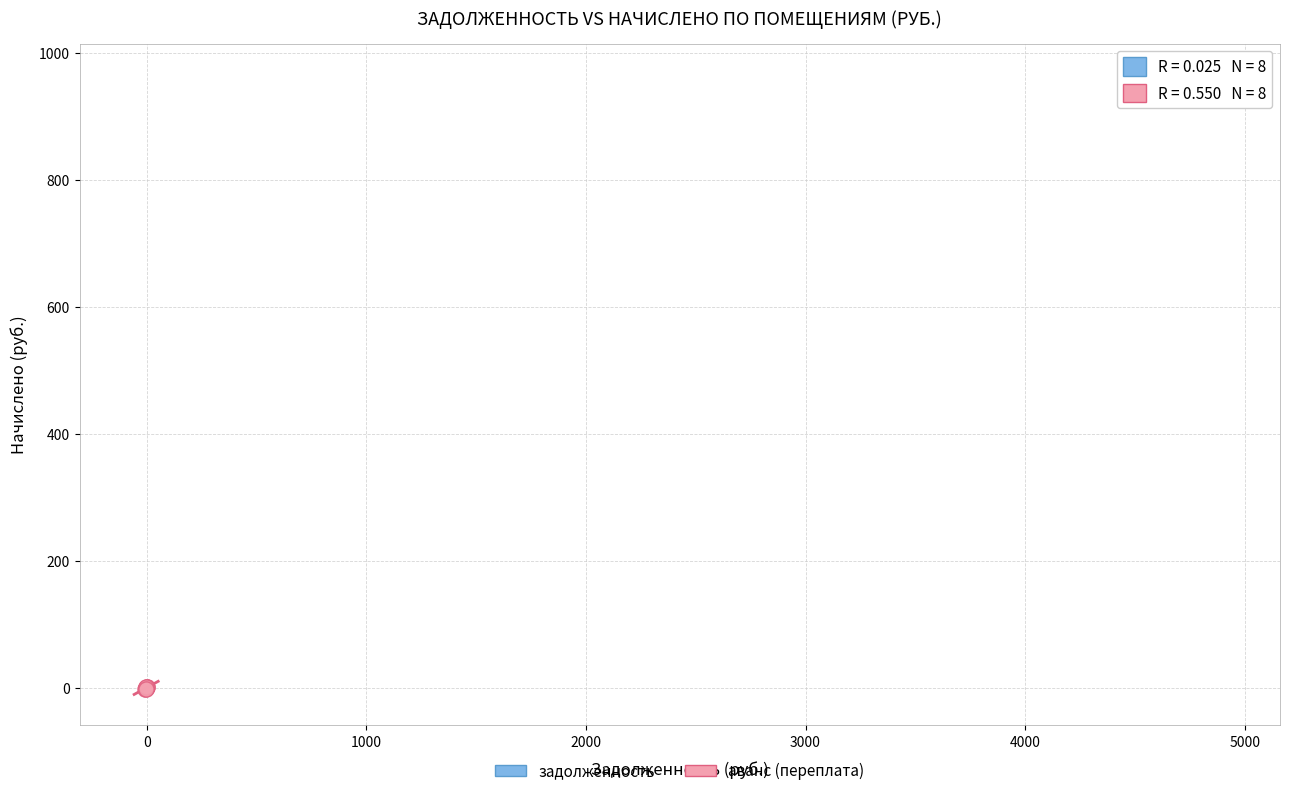

Which series has the largest Y range (max minus min)?

задолженность